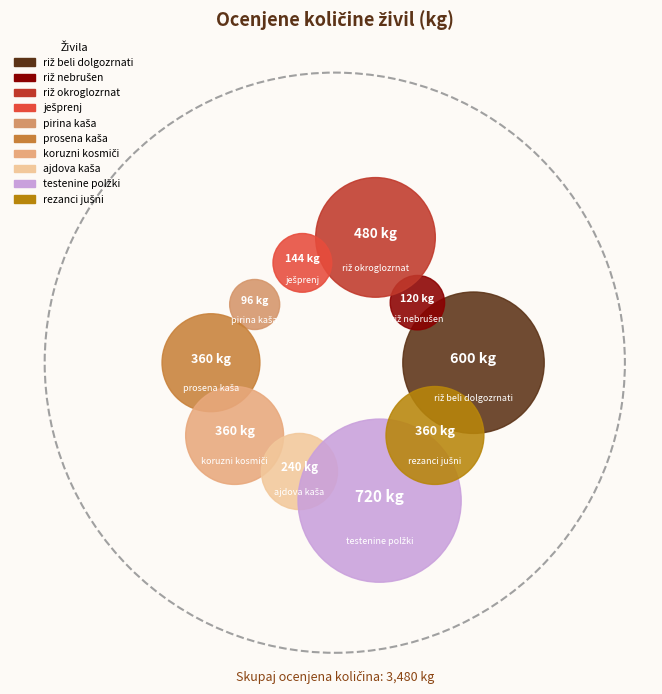

To the nearest percent, what portion does koruzni kosmiči represent?

10%